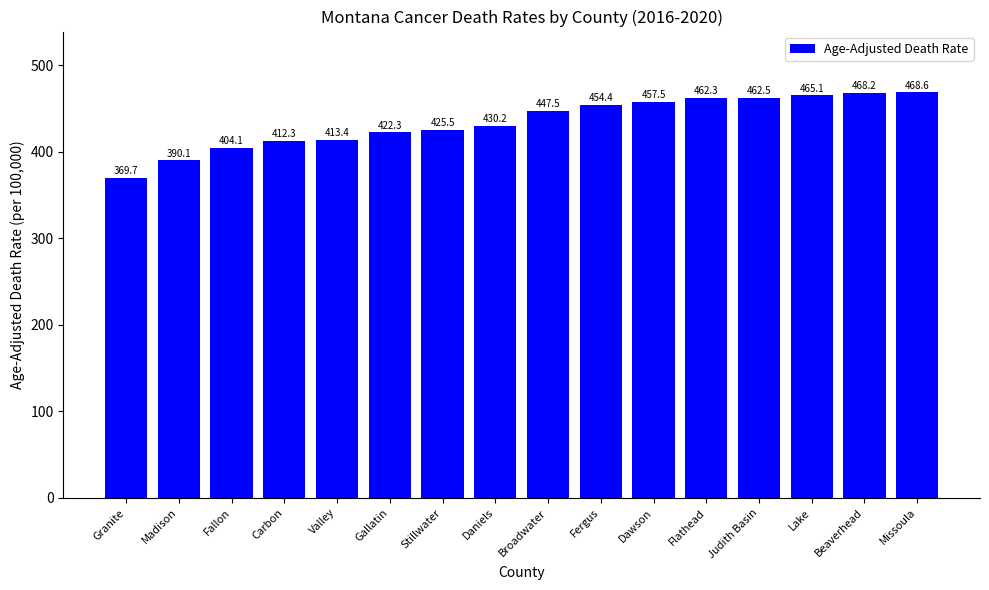

Which label corresponds to the largest value in the chart?

Missoula